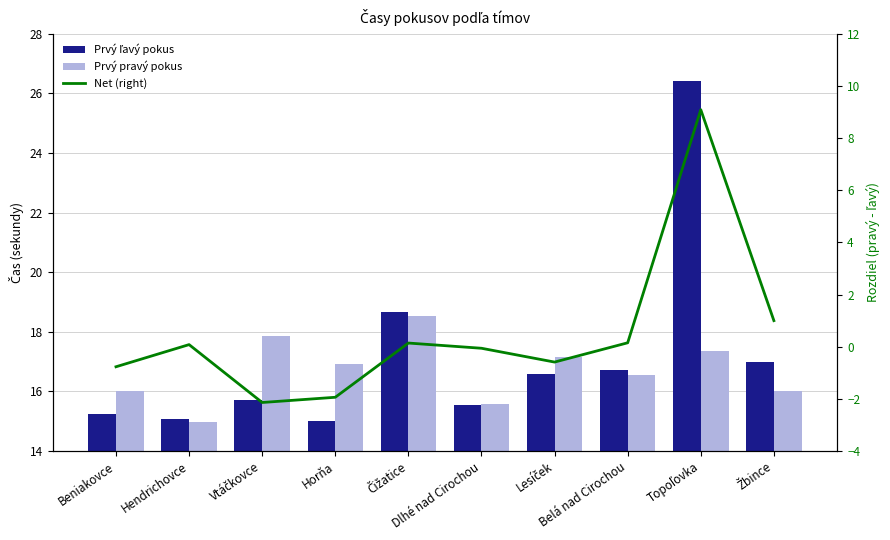

What is the total value across all series at Čižatice?

37.3